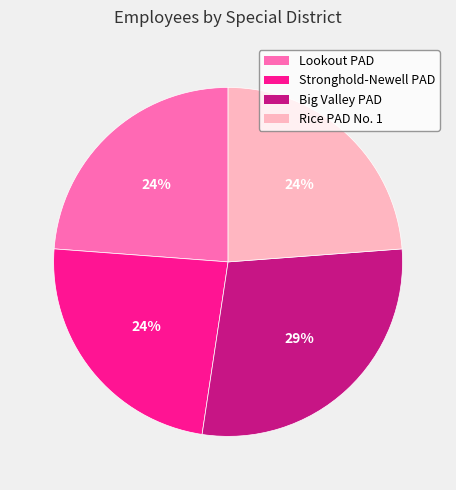

Do Big Valley PAD and Rice PAD No. 1 together represent more than half of the pie?

Yes